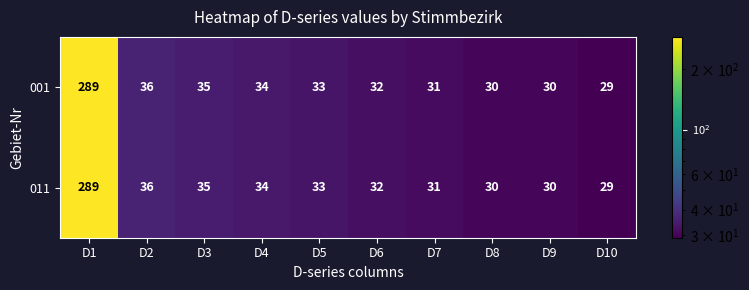

What is the greatest value displayed?

289